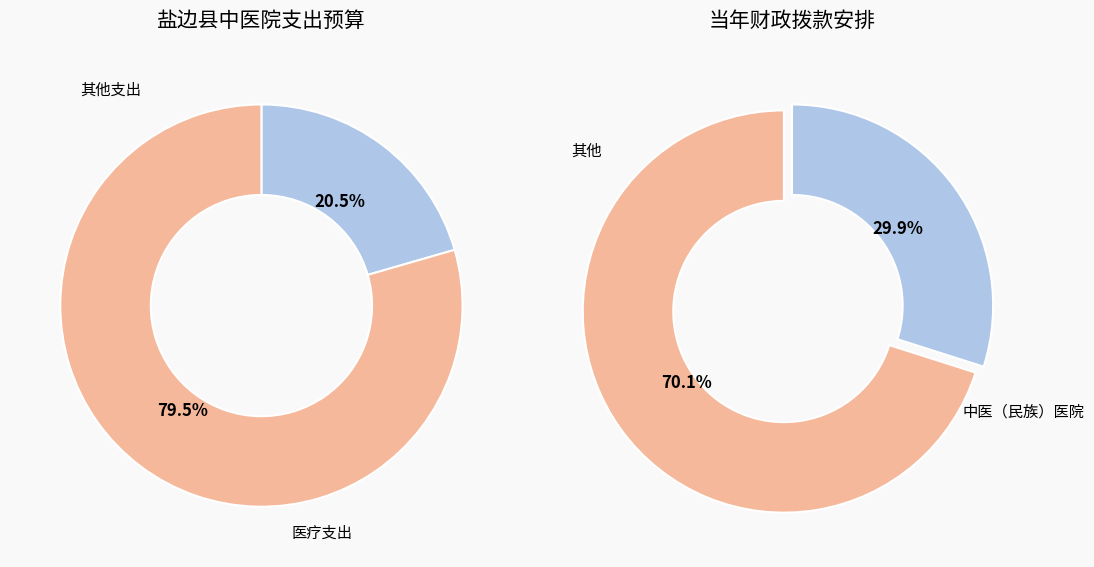

Is there any slice that represents more than half of the pie?

Yes